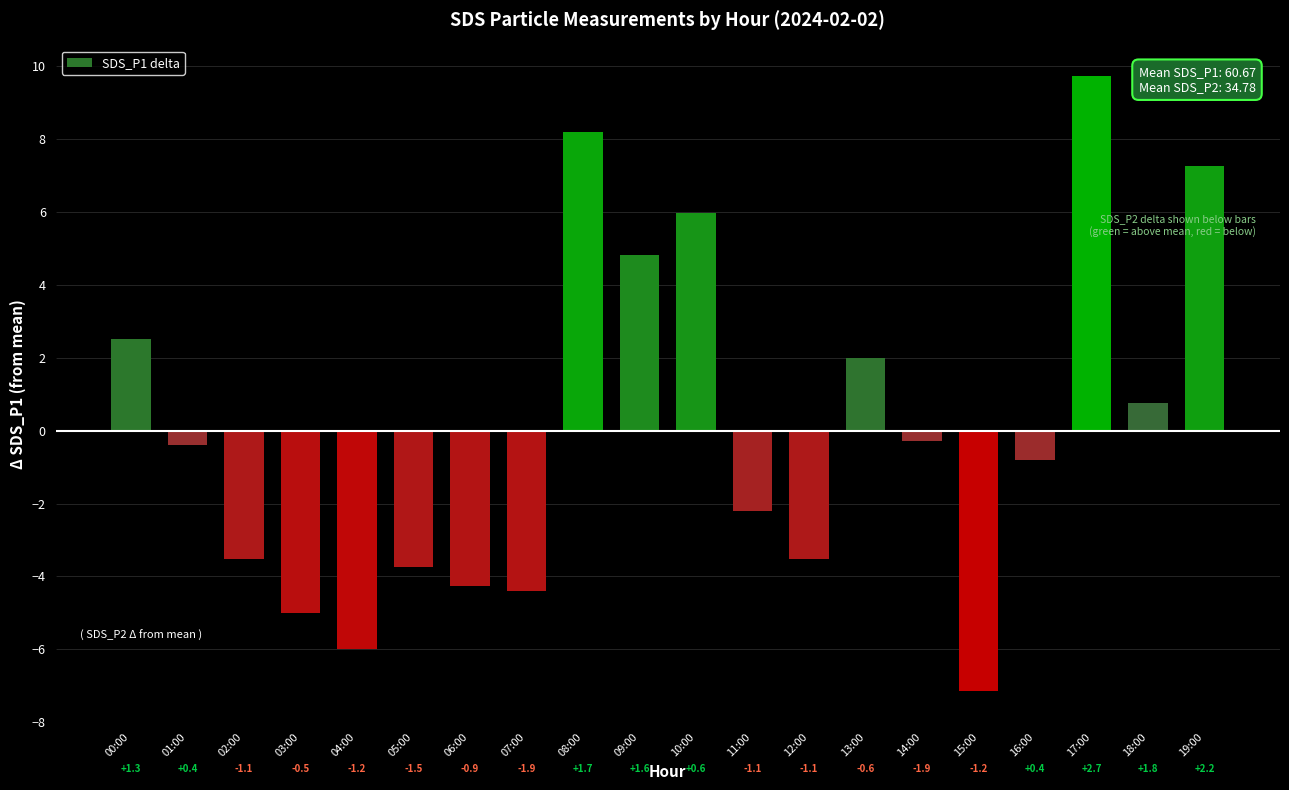

Which label corresponds to the smallest value in the chart?

15:00